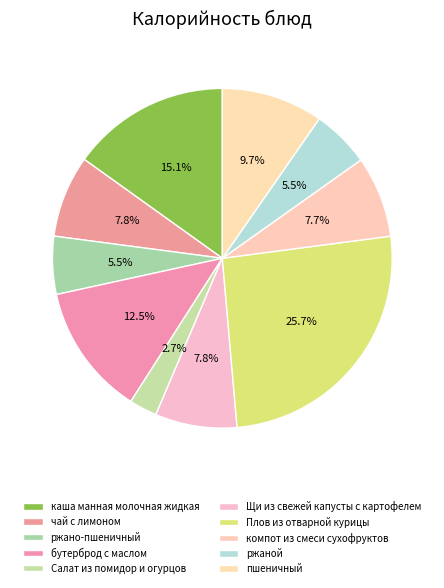

Combined, what portion of the pie is Щи из свежей капусты с картофелем and каша манная молочная жидкая?

22.9%